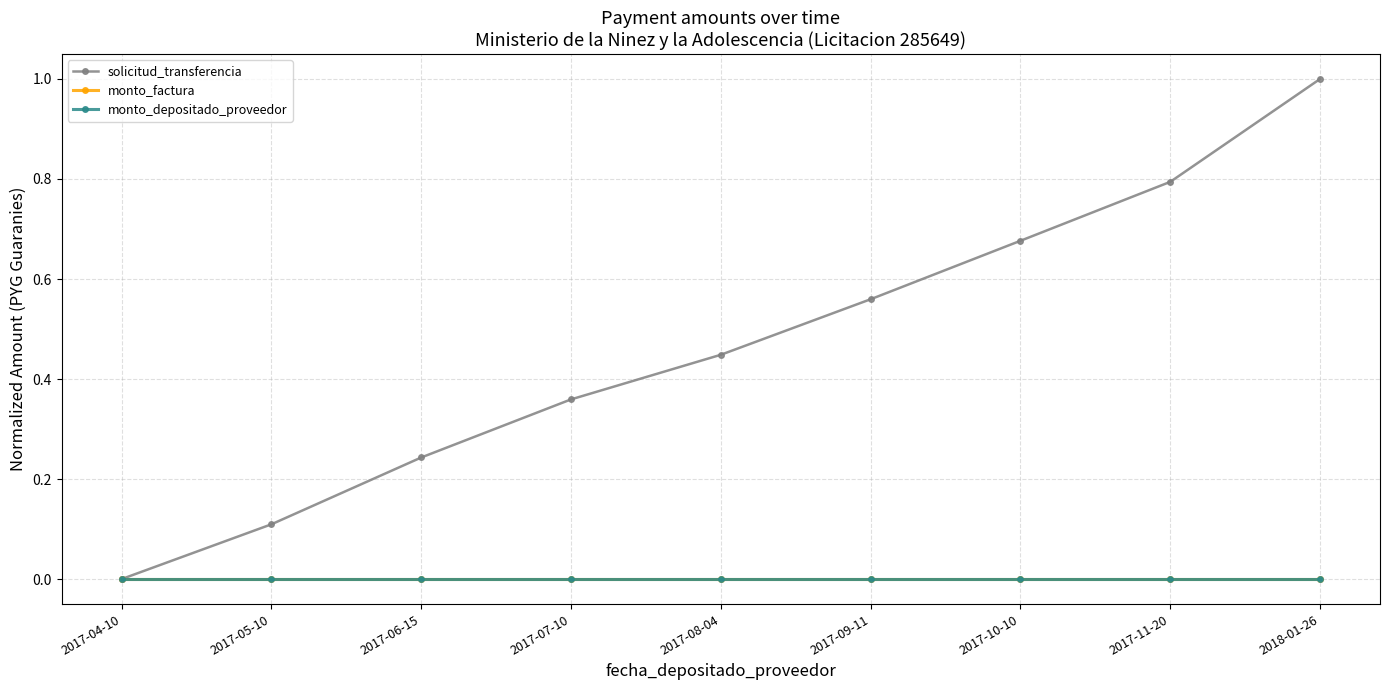

Does the chart have visible grid lines?

Yes